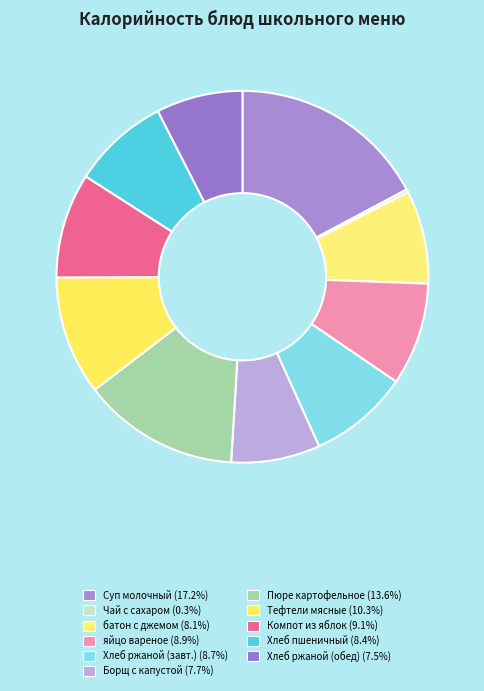

Rank the categories by value from highest to lowest.

Суп молочный с макаронными изделиями, Пюре картофельное, Тефтели мясные с подливом, Компот из свежих яблок, яйцо вареное, Хлеб ржаной (завтрак), Хлеб пшеничный, батон с джемом, Борщ с капустой и картофелем, Хлеб ржаной (обед), Чай с сахаром